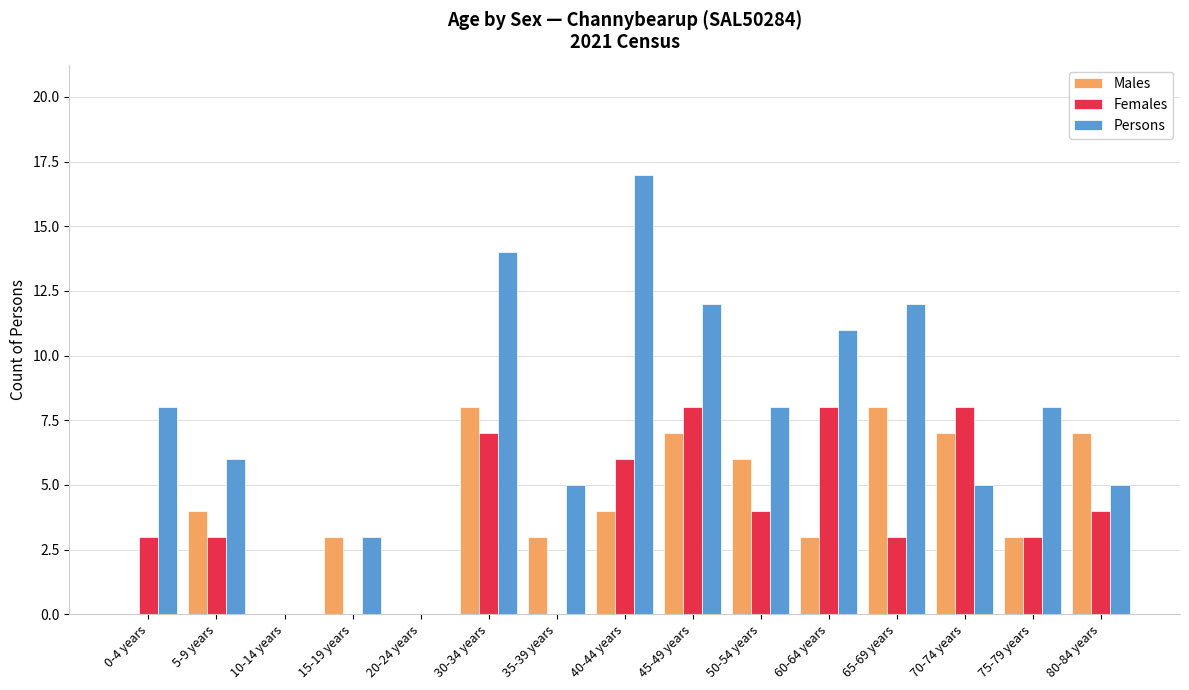

What is the maximum value for Males?

8